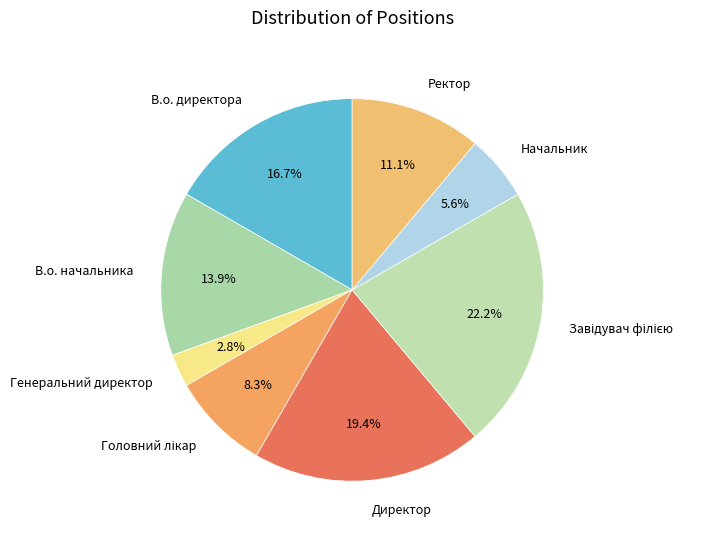

Count the number of slices in the pie.

8